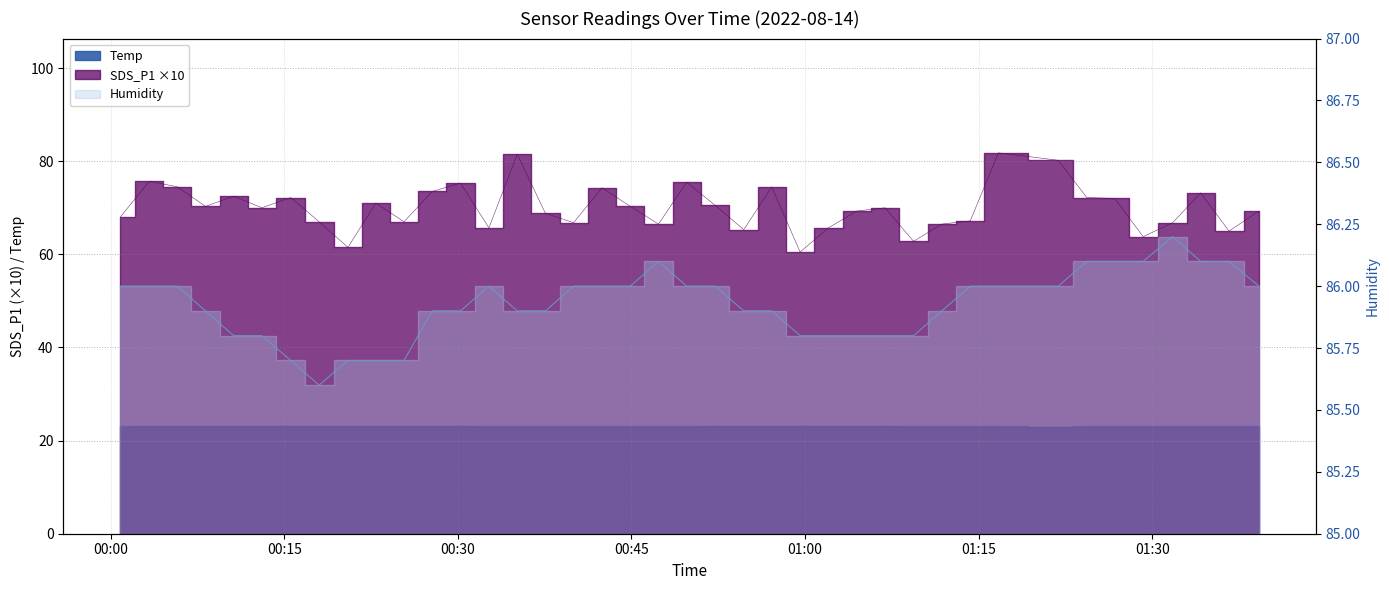

Is the value of SDS_P1 at 2022/08/14 01:09:22 greater than the value of Humidity at 2022/08/14 00:40:00?

No